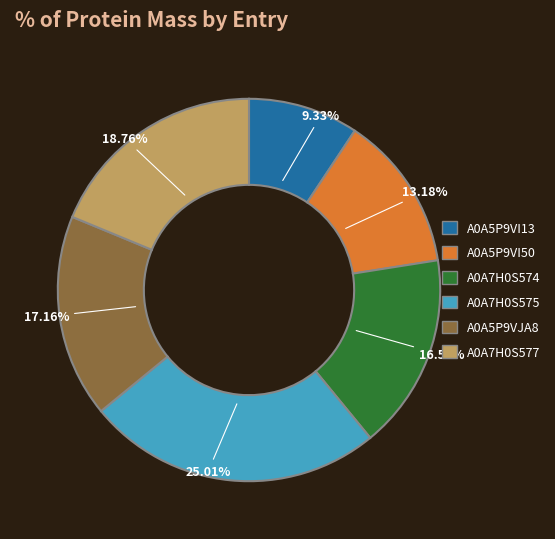

What percentage do A0A5P9VI13 and A0A7H0S575 together represent?

34.3%